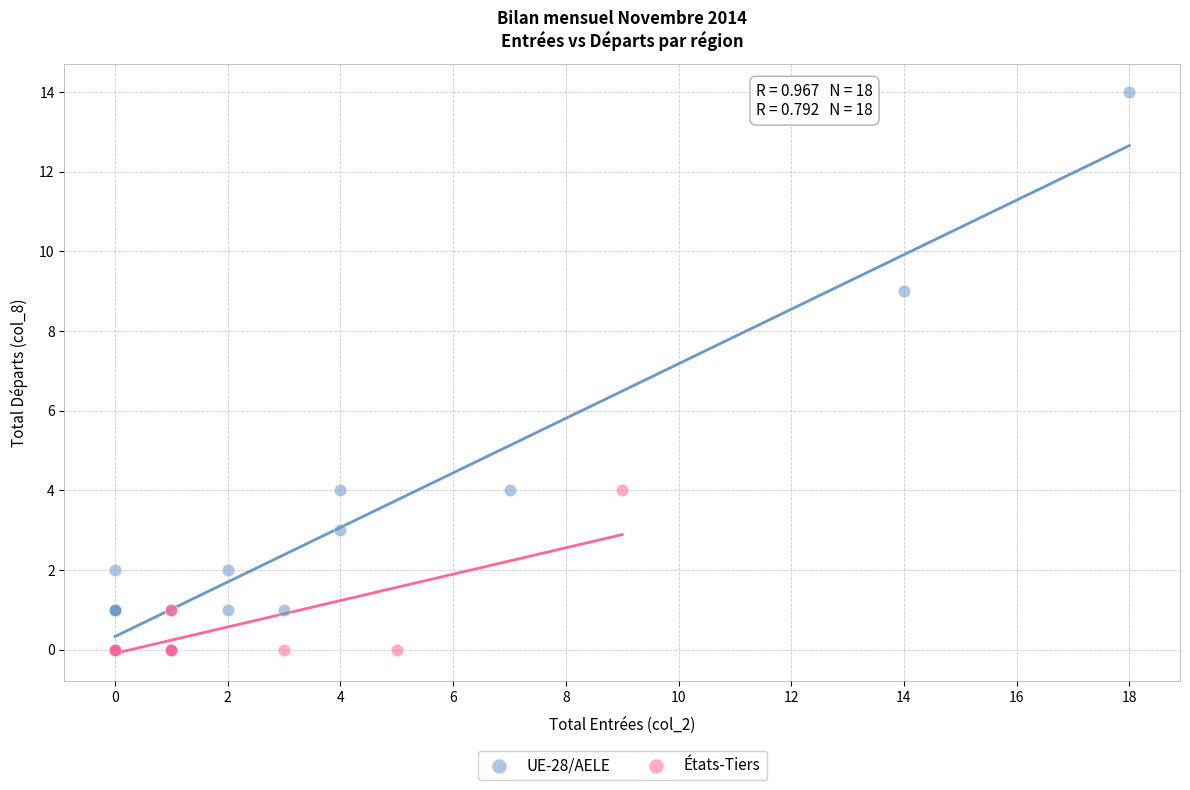

Which series reaches the maximum Y coordinate?

UE-28/AELE